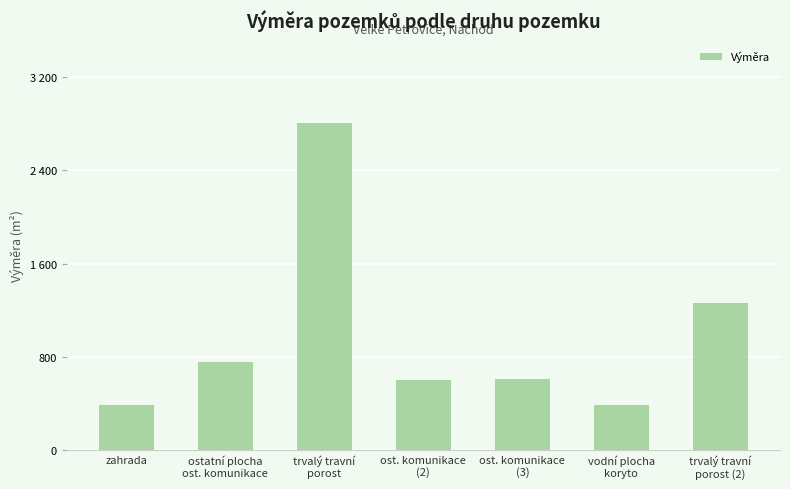

Which category has the lowest value across all series?

zahrada